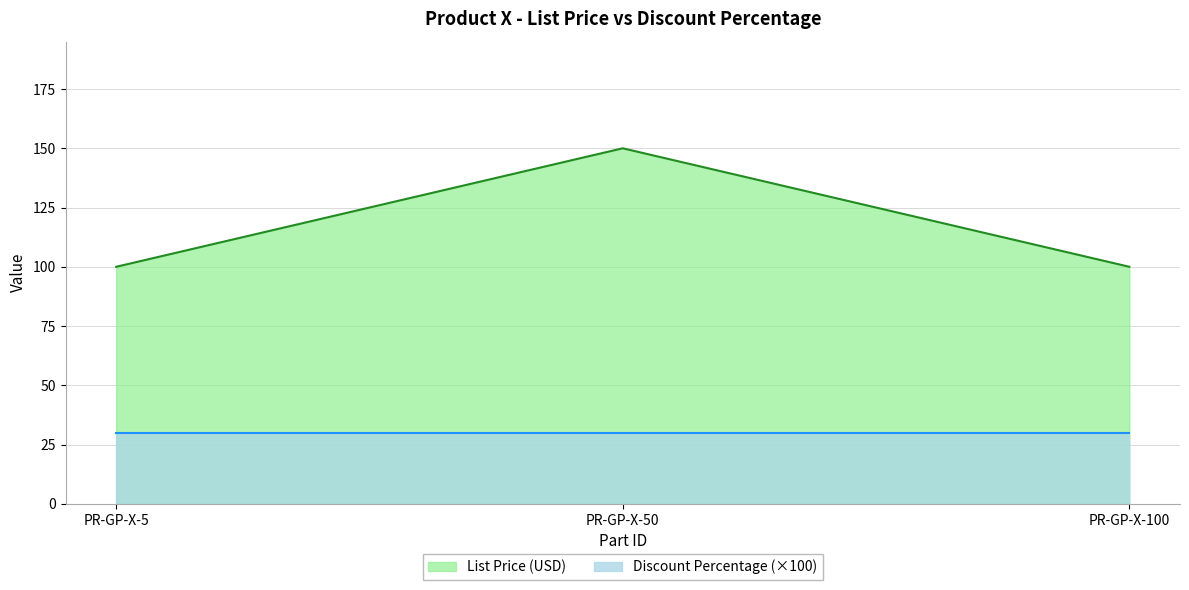

List the labels in order of value, smallest first.

PR-GP-X-5, PR-GP-X-100, PR-GP-X-50